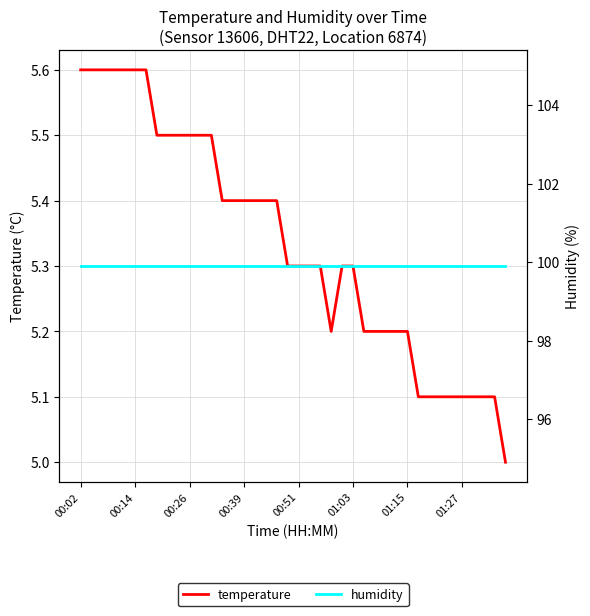

What is the total value across all series at 11?

105.4